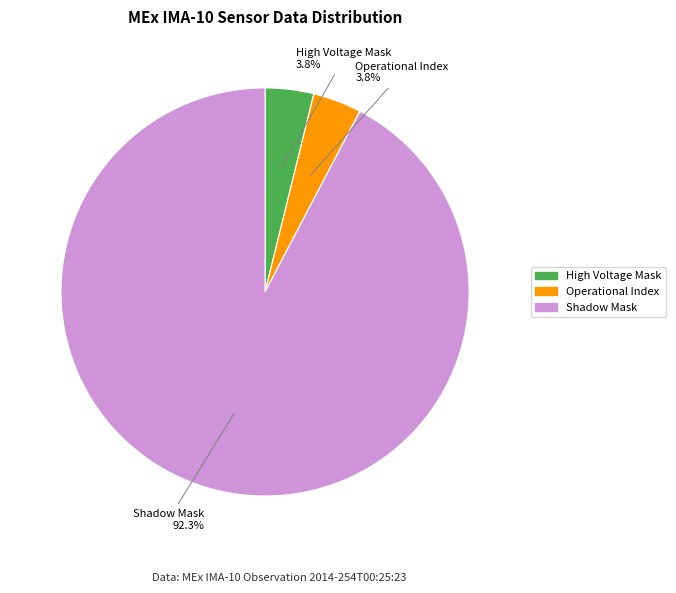

Is there any slice that represents more than half of the pie?

Yes